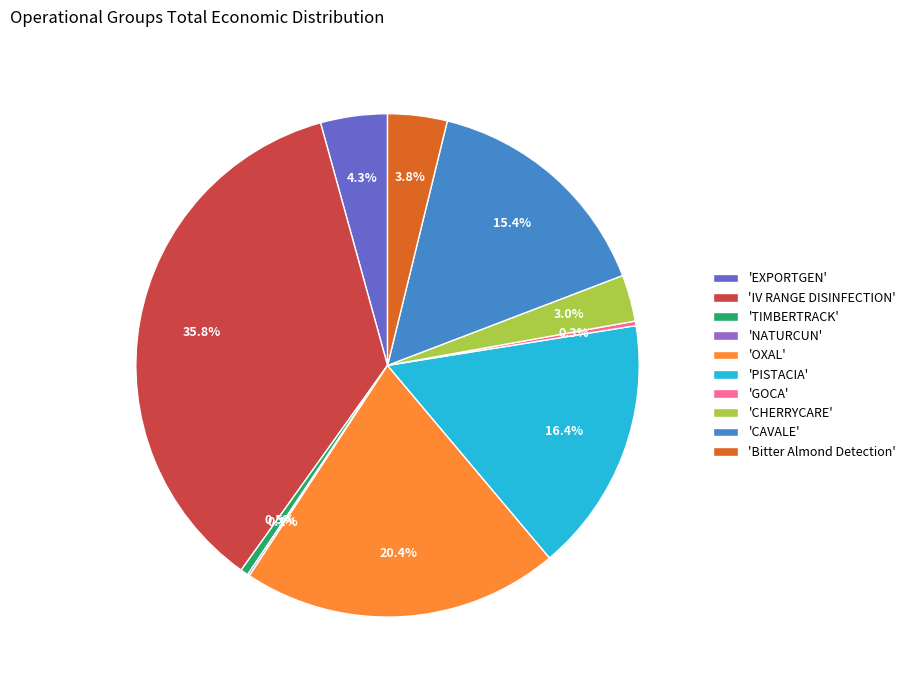

Is there a majority slice in this chart?

No